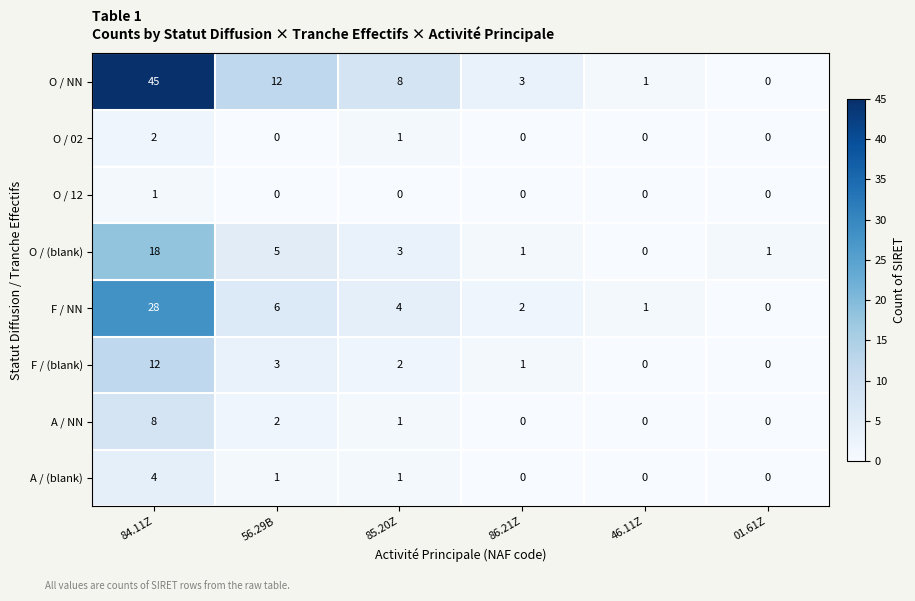

The value of O / 12 at 46.11Z is 0. True or false?

True